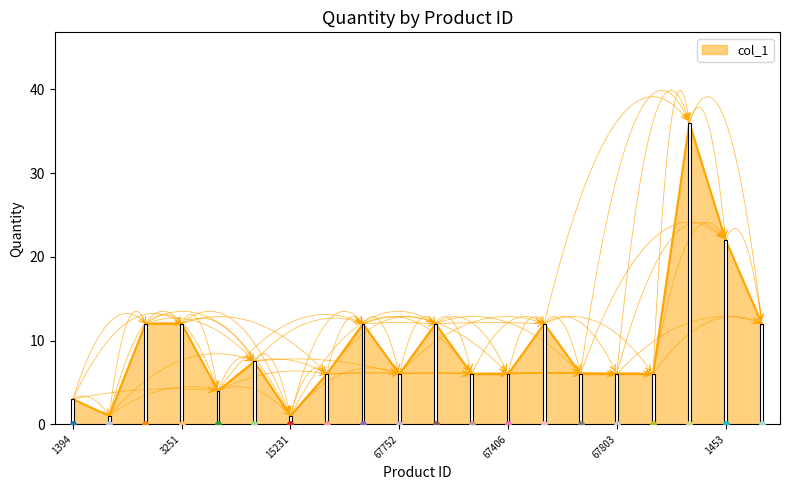

Approximately how many times larger is the value at 11165 compared to 62301?

0.1